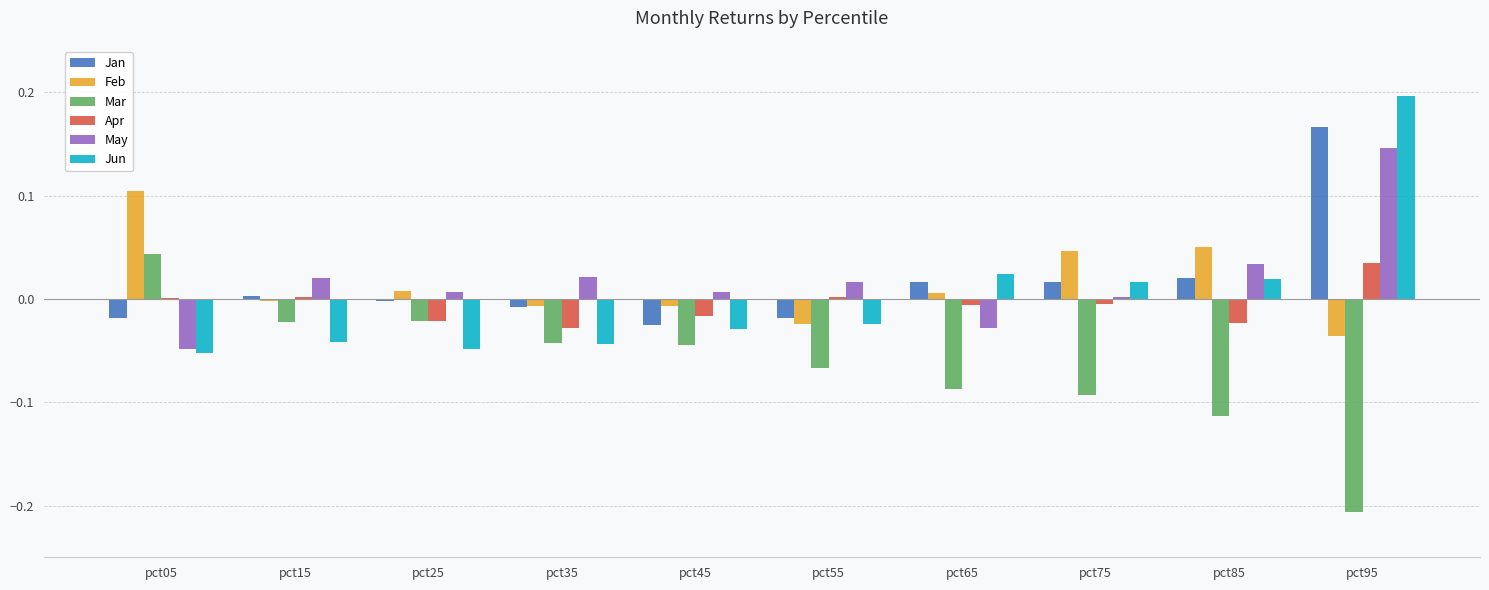

At which category is the sum across all series the highest?

pct95